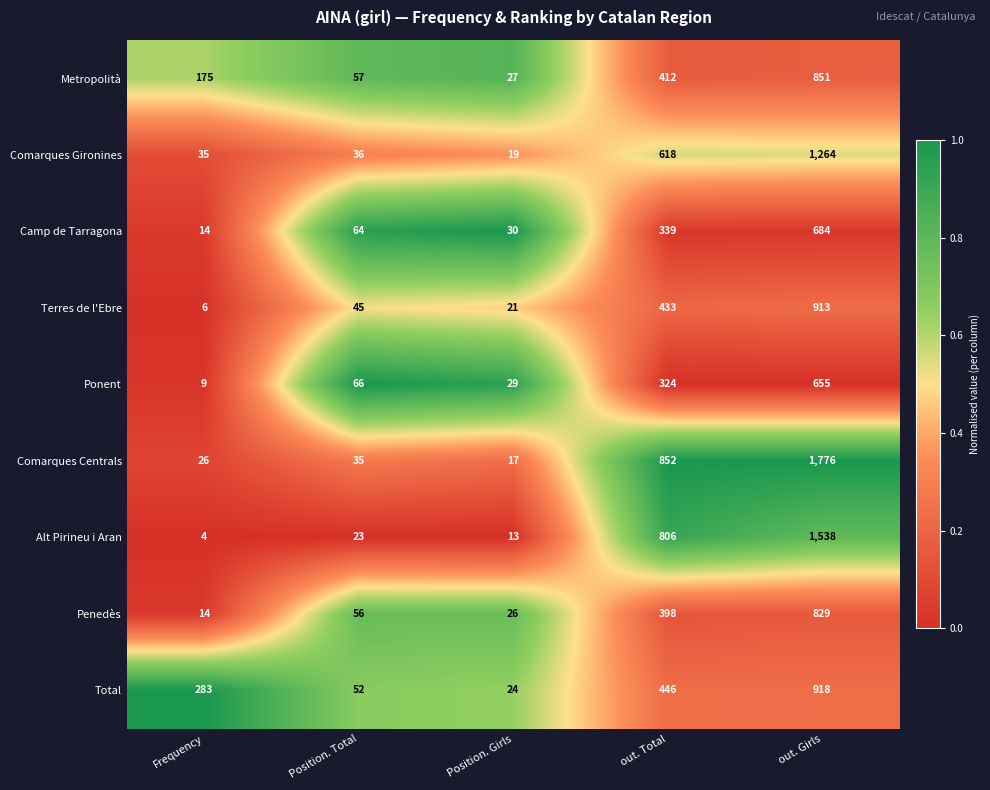

Rank the series by their maximum value, from lowest to highest.

Ponent, Camp de Tarragona, Penedès, Metropolità, Terres de l'Ebre, Total, Comarques Gironines, Alt Pirineu i Aran, Comarques Centrals